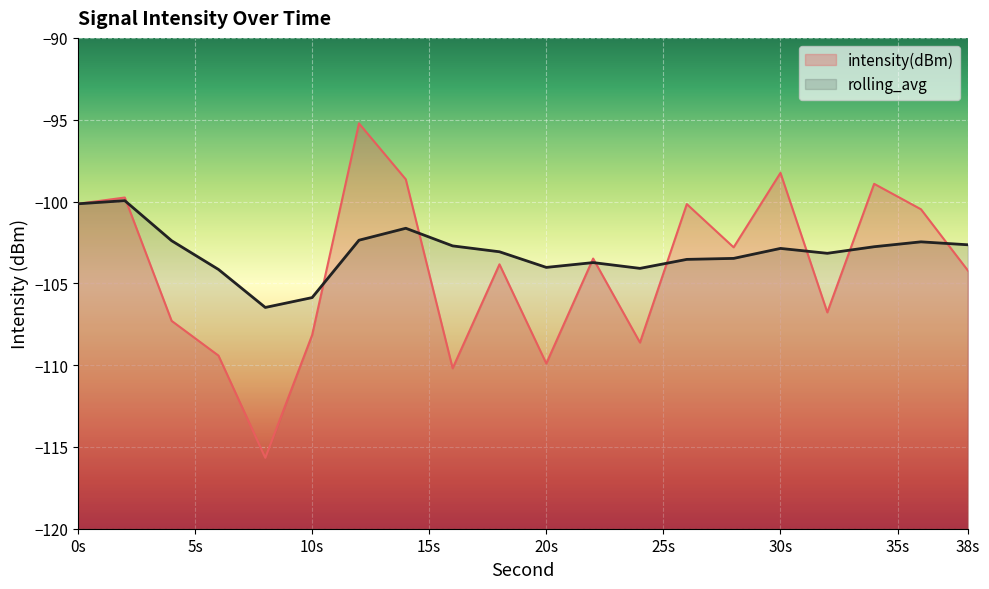

True or false: intensity(dBm) has more than 2 interior local peaks.

True